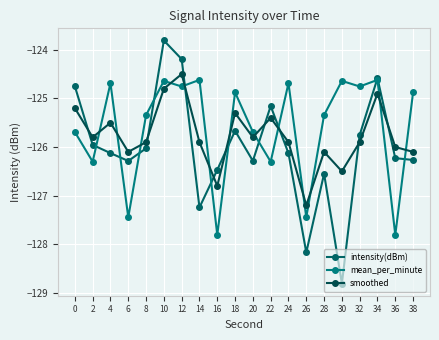

Rank the categories by mean_per_minute value from lowest to highest.

16, 36, 6, 26, 2, 22, 0, 20, 8, 28, 18, 38, 12, 32, 4, 24, 10, 30, 14, 34